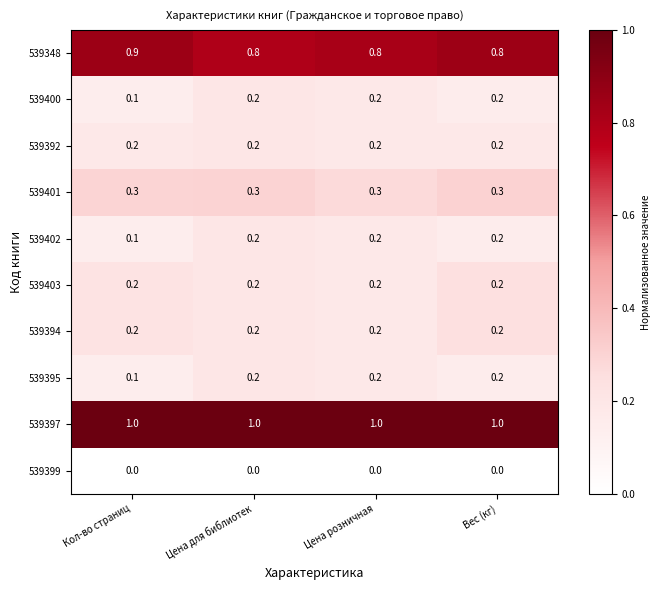

True or false: 539348 has a value of 0.9 at Кол-во страниц.

True